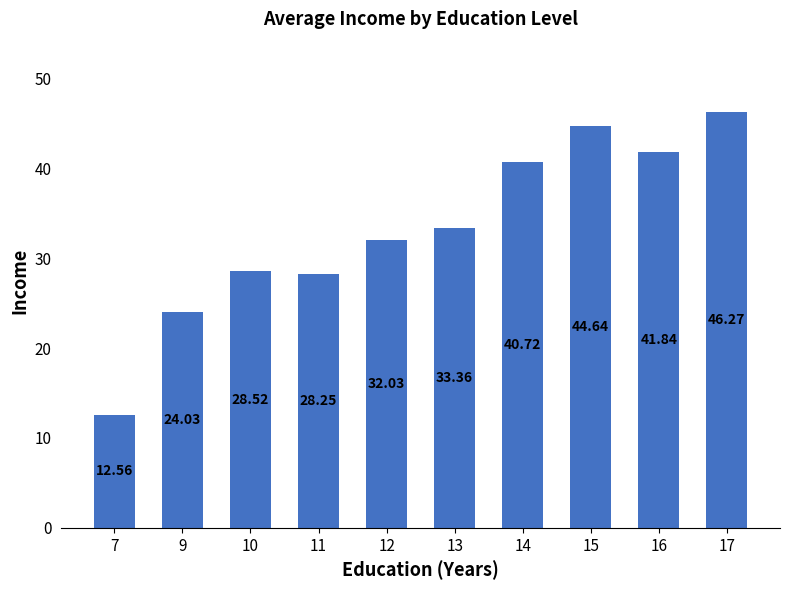

What is the sum of all values?

332.2